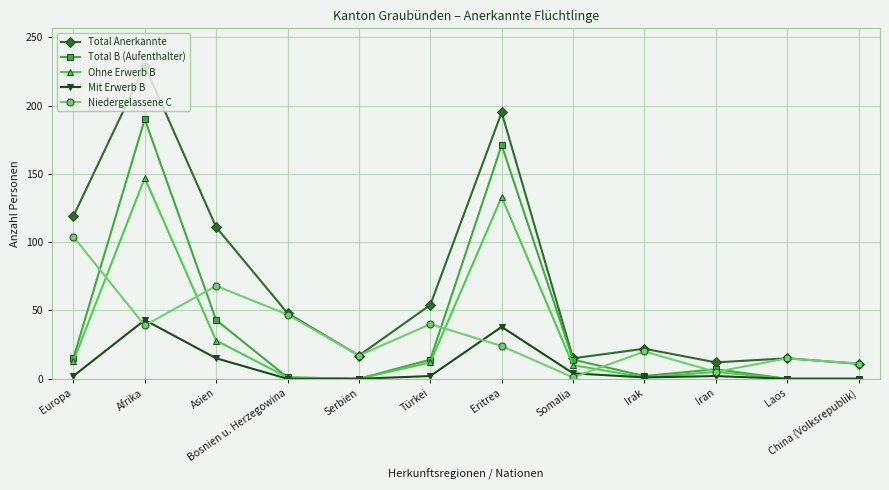

Does the chart display data point markers on the line(s)?

Yes